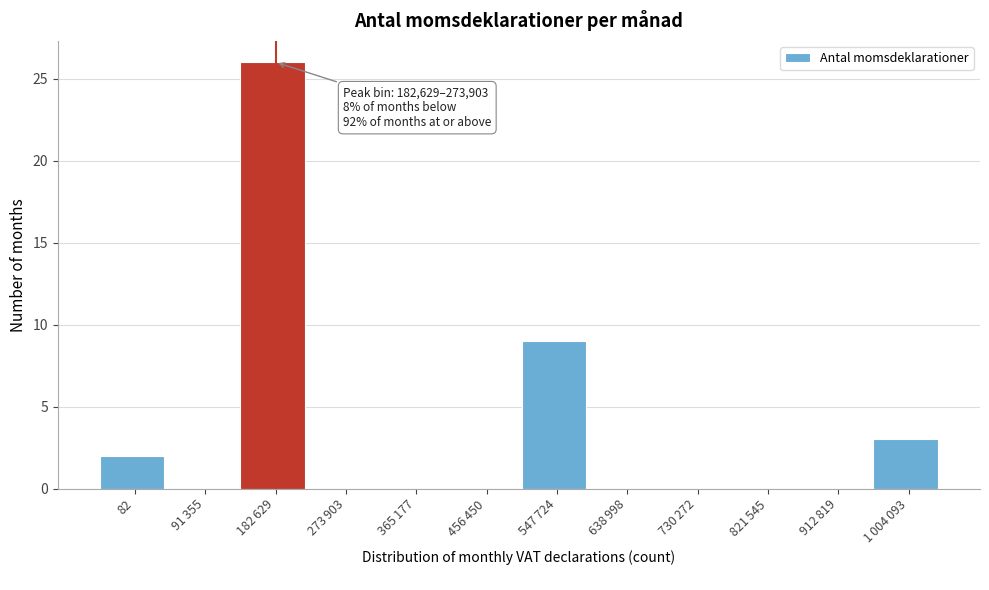

True or false: the data shows 3 at 82.

False